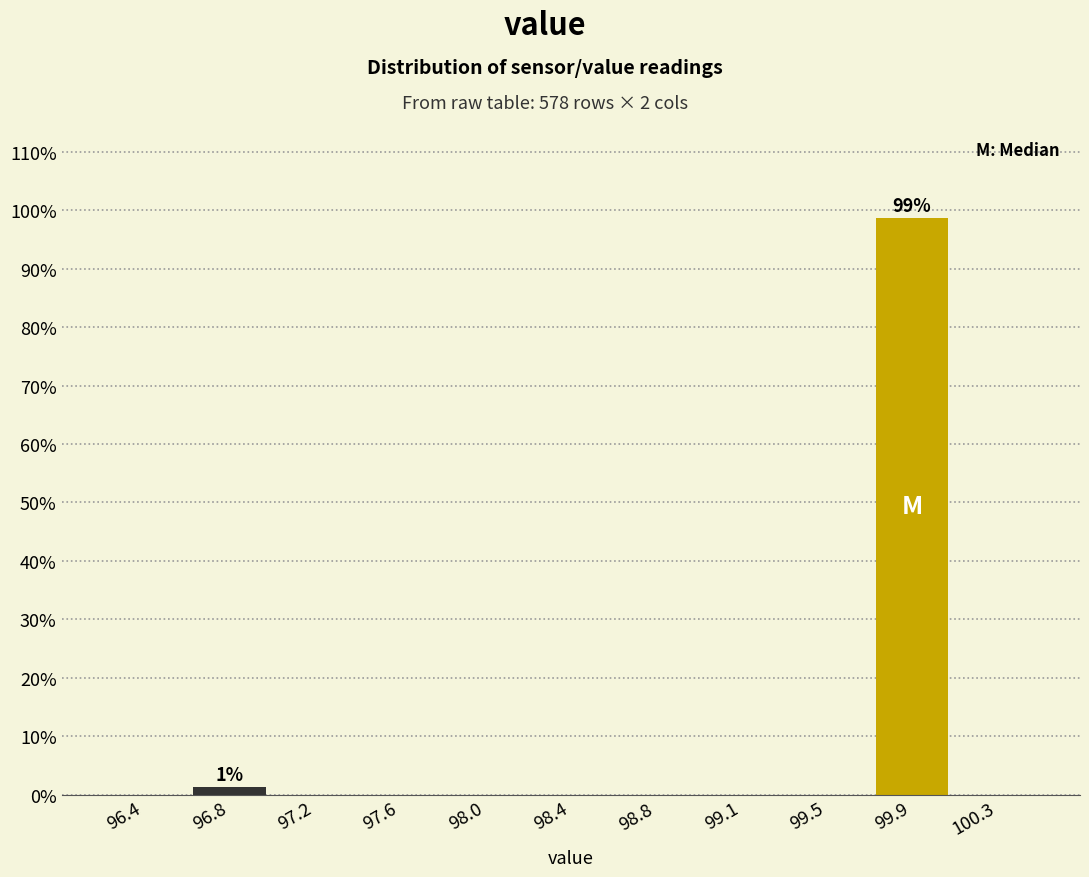

Which range on the x-axis has the tallest bar?

99.75 to 100.10